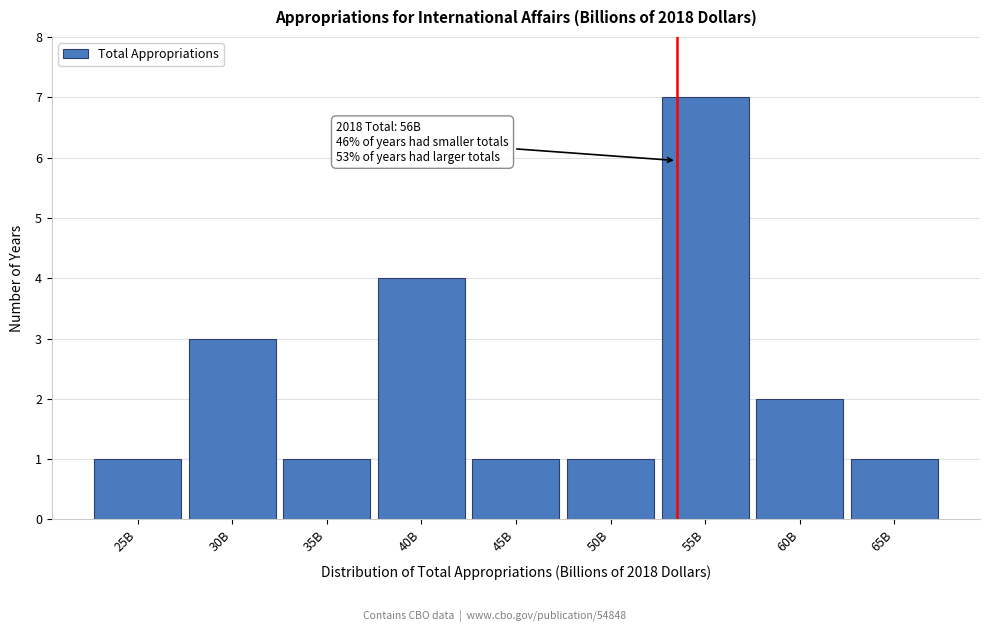

Reading left to right, transcribe all the data shown in this chart.

25B=1	30B=3	35B=1	40B=4	45B=1	50B=1	55B=7	60B=2	65B=1